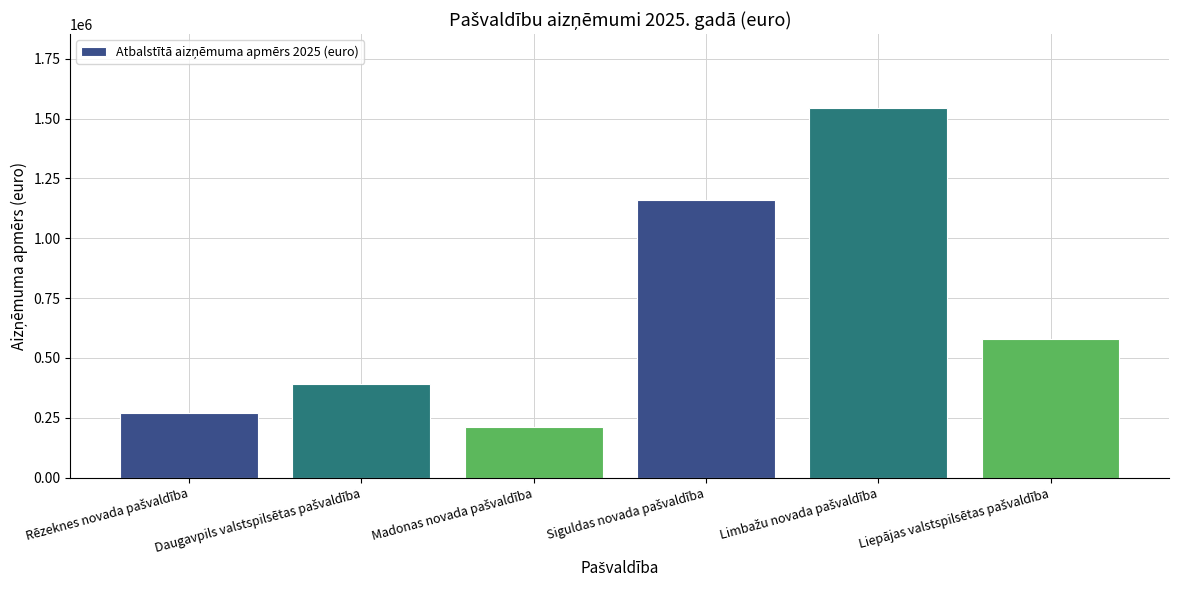

How many data points are above 580112?

3